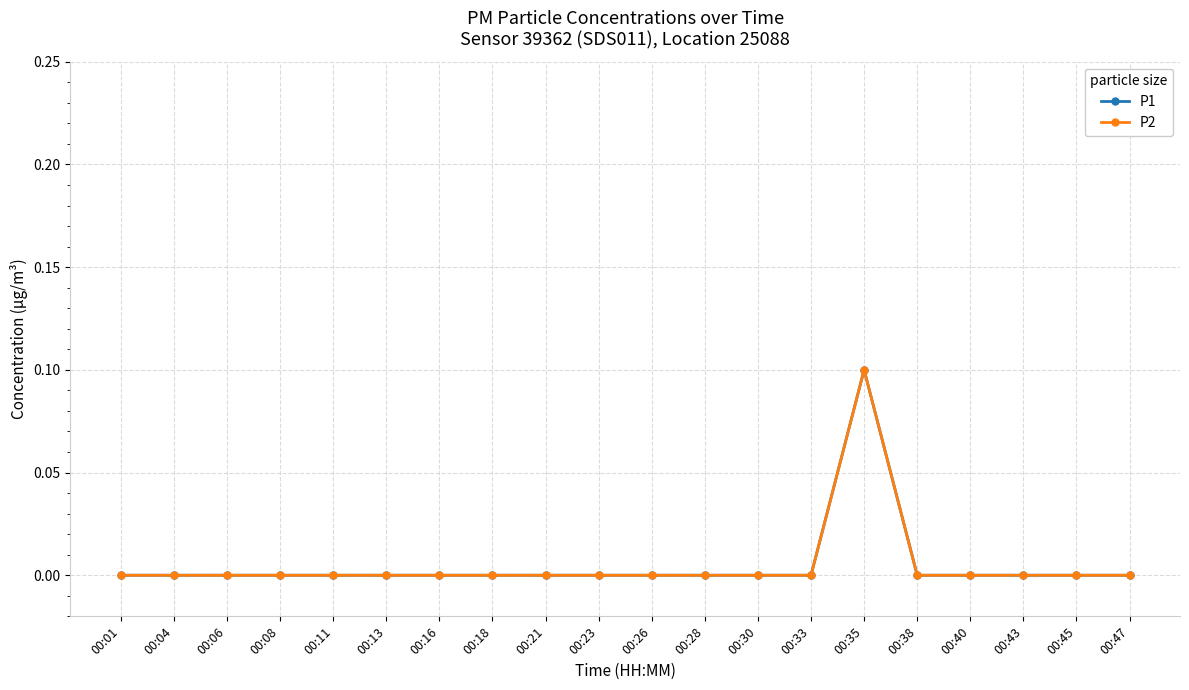

Does the chart have visible grid lines?

Yes